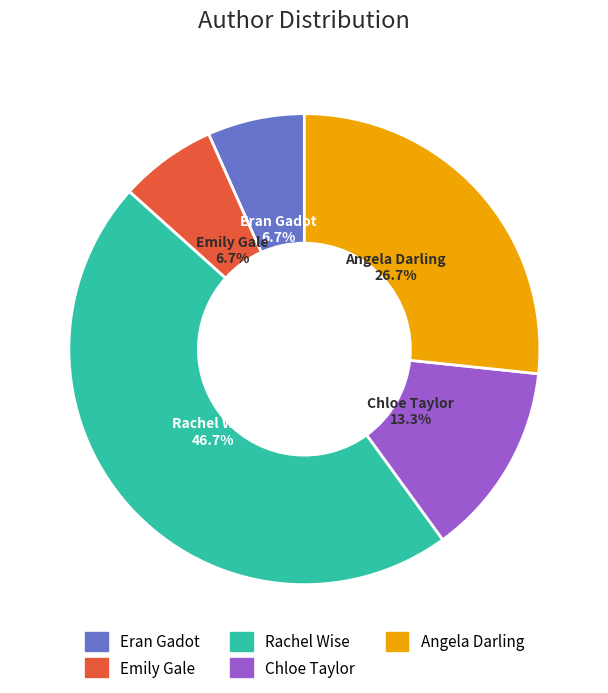

Is there a majority slice in this chart?

No